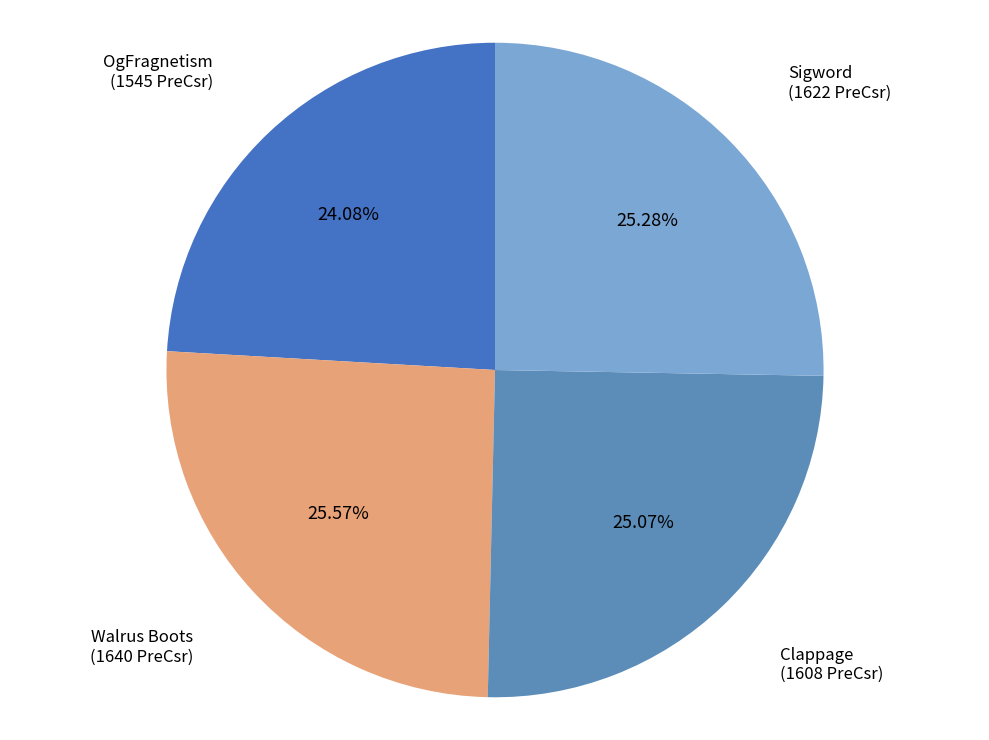

To the nearest percent, what percentage of the pie is Walrus Boots?

26%